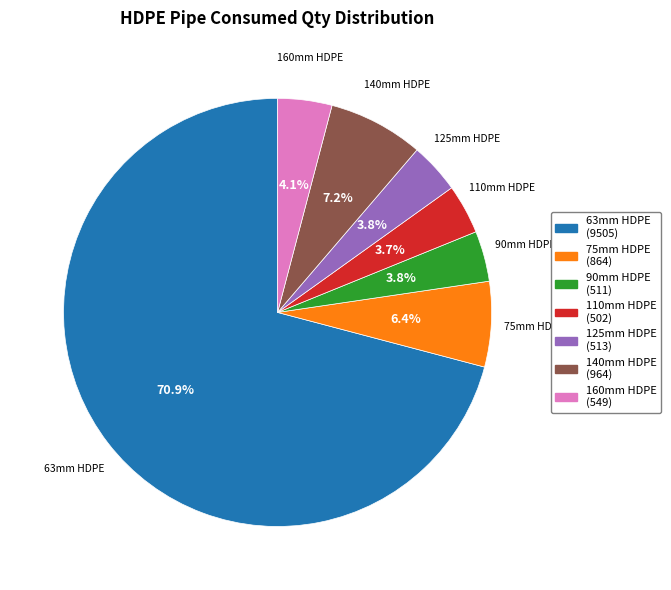

Is there a majority slice in this chart?

Yes